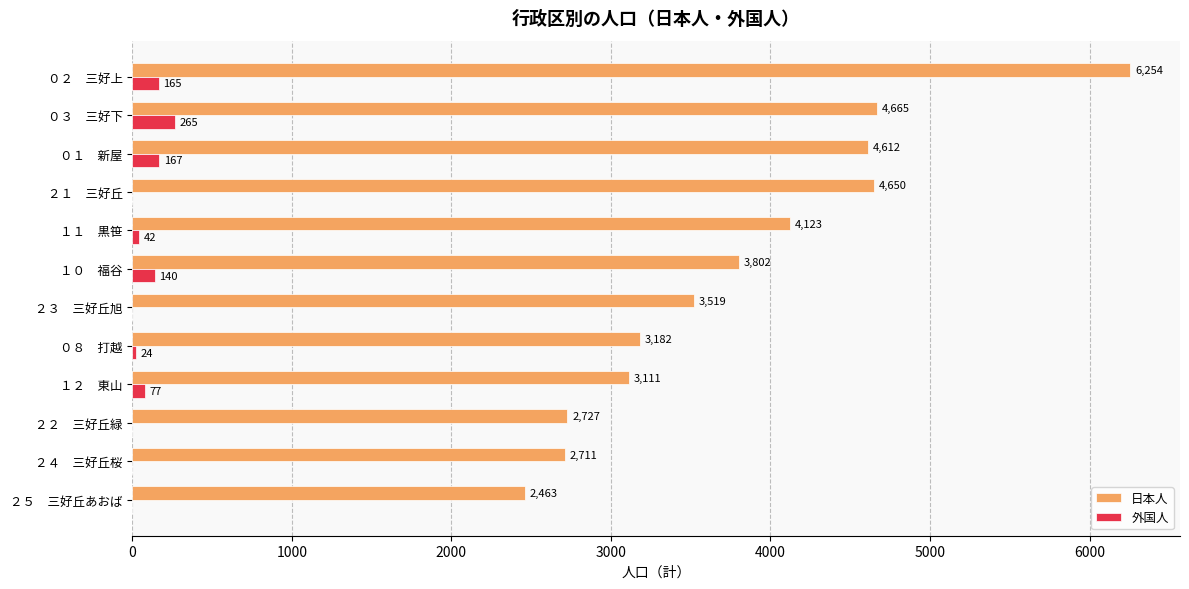

Is it true that 日本人 equals 6254 at ０２　三好上?

True